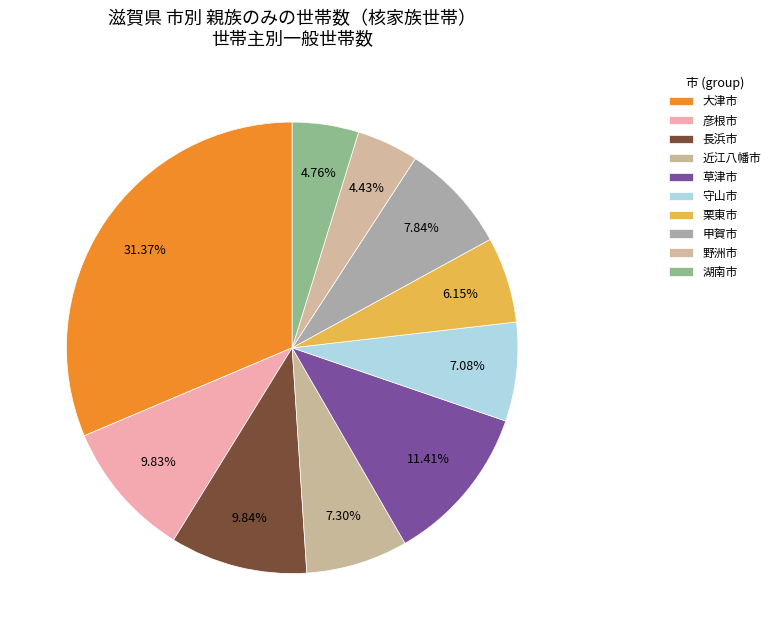

Is 大津市 the majority of the pie?

No